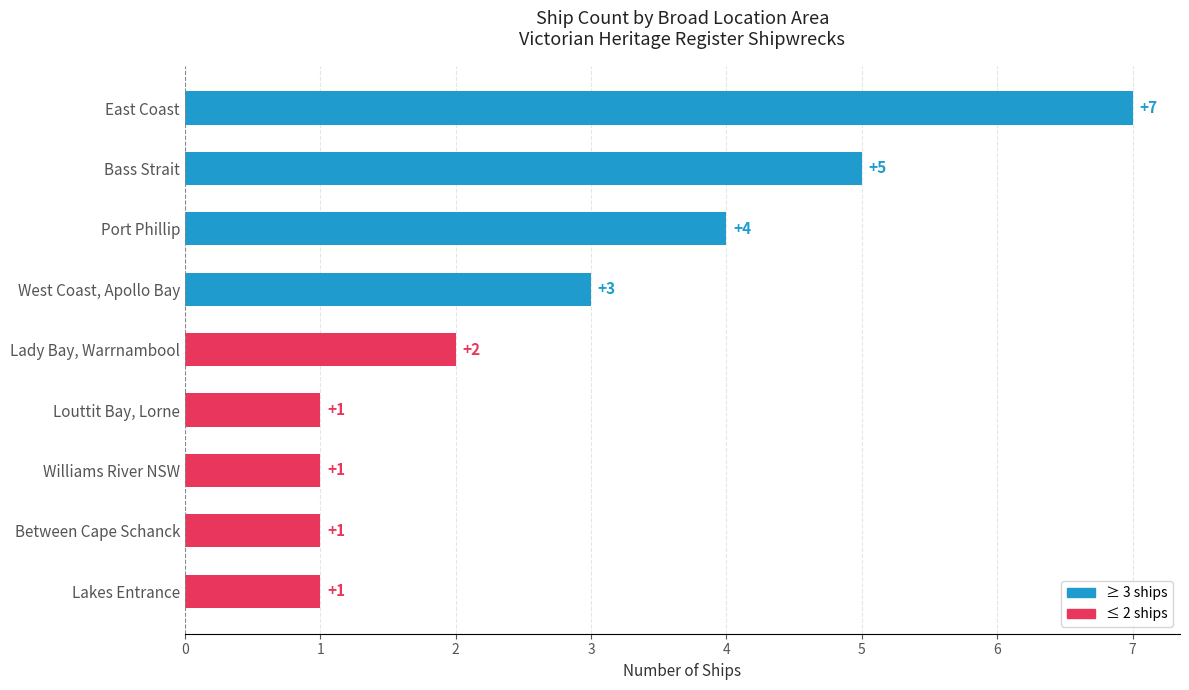

The chart shows a value of 2 at Lady Bay, Warrnambool. True or false?

True